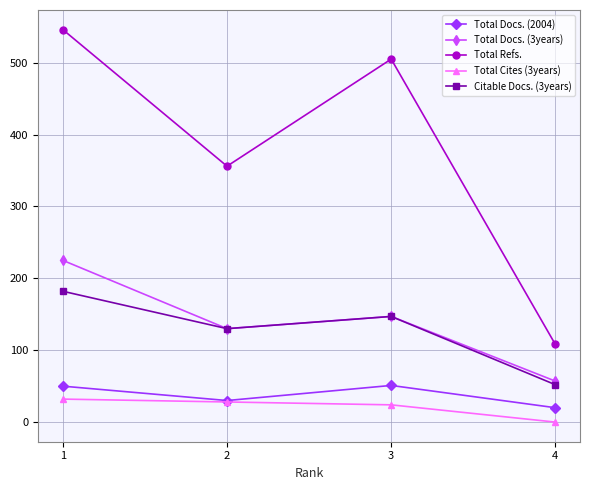

What is the average value of the Total Docs. (3years) series?

140